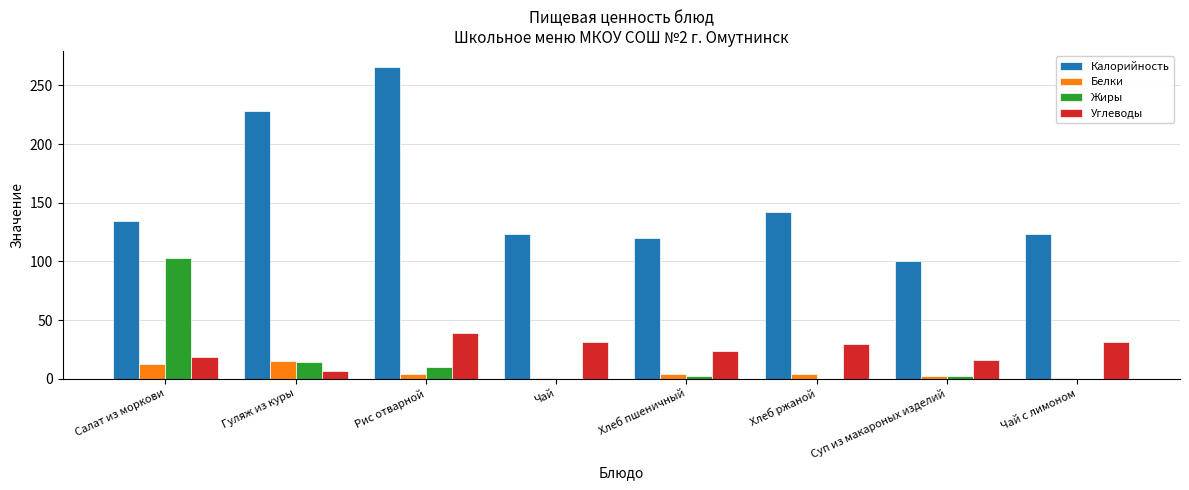

How many distinct data groups are displayed?

4